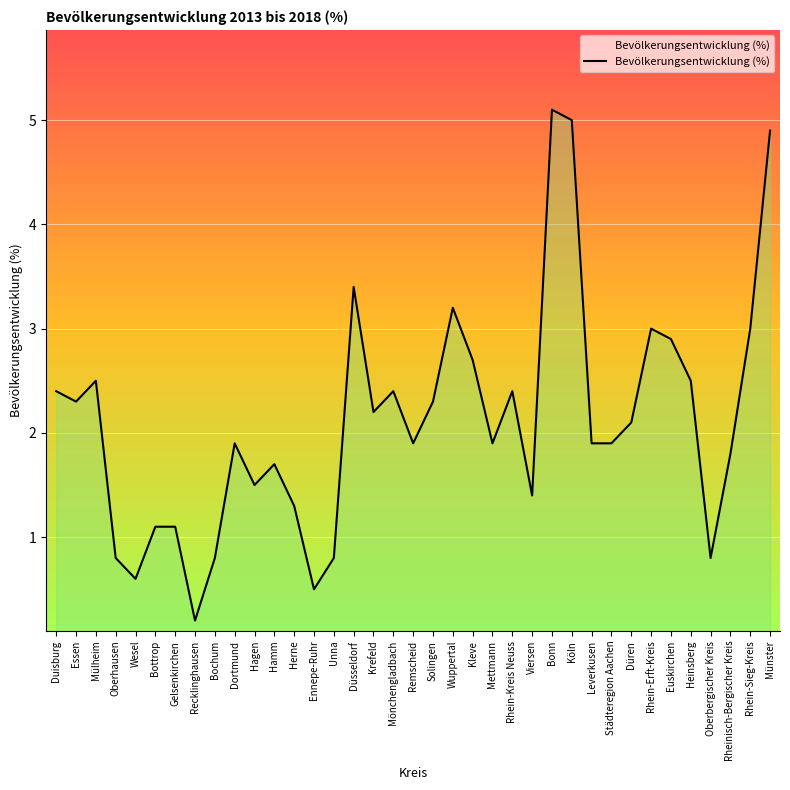

Is it true that the value at Wesel is 0.2?

False